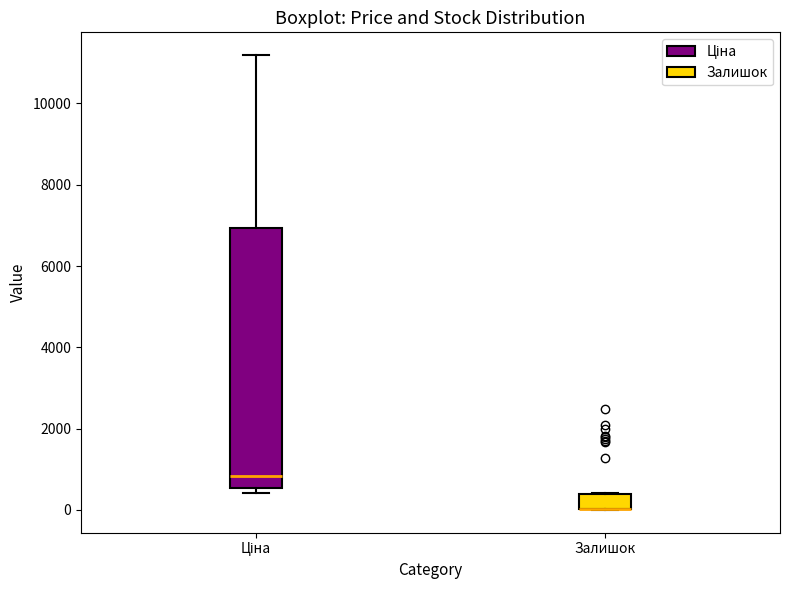

Comparing the boxes themselves (not the whiskers), which one is the tallest?

Ціна